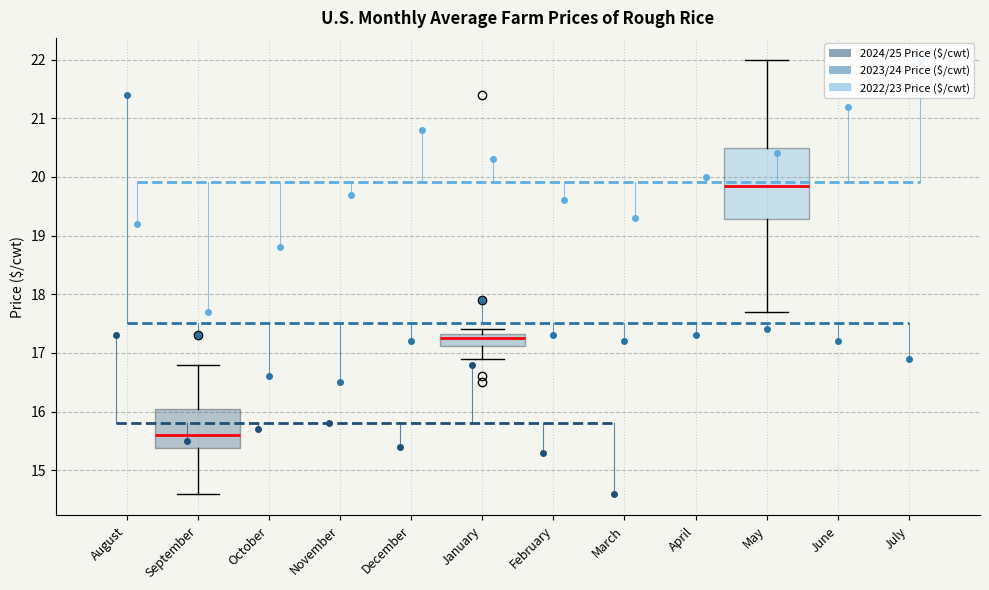

Where does the lower whisker of the box for January end on the y-axis? The values are not printed on the chart, so give them approximately, as read against the axis.

16.9